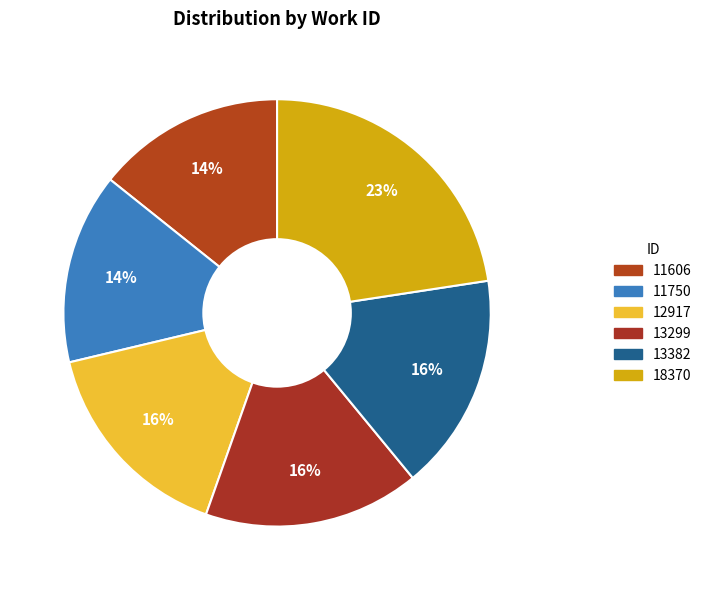

Between 12917 and 11606, which is larger?

12917